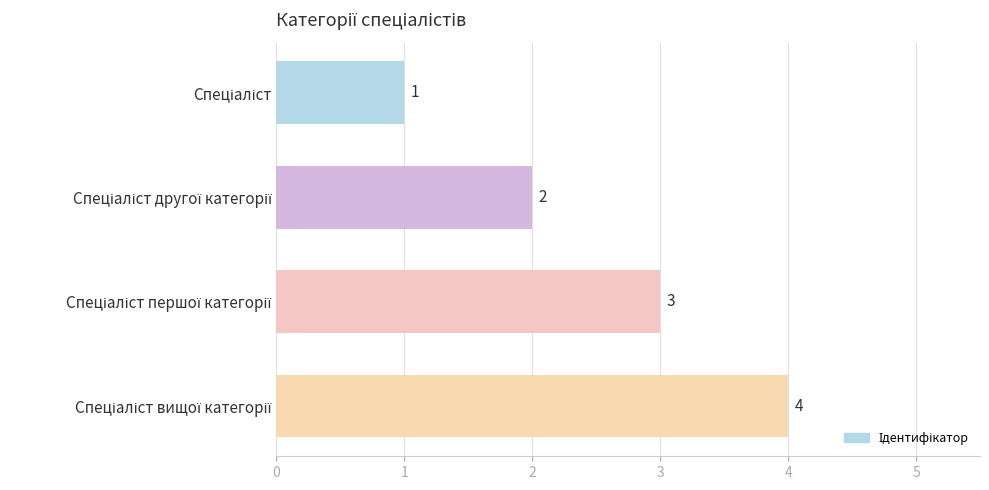

How many values are between 2 and 4?

3